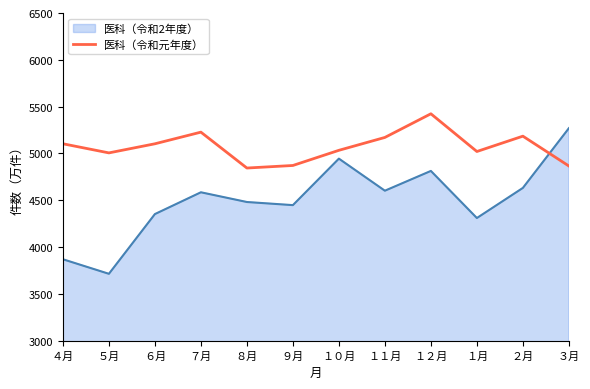

Does the chart have visible grid lines?

No